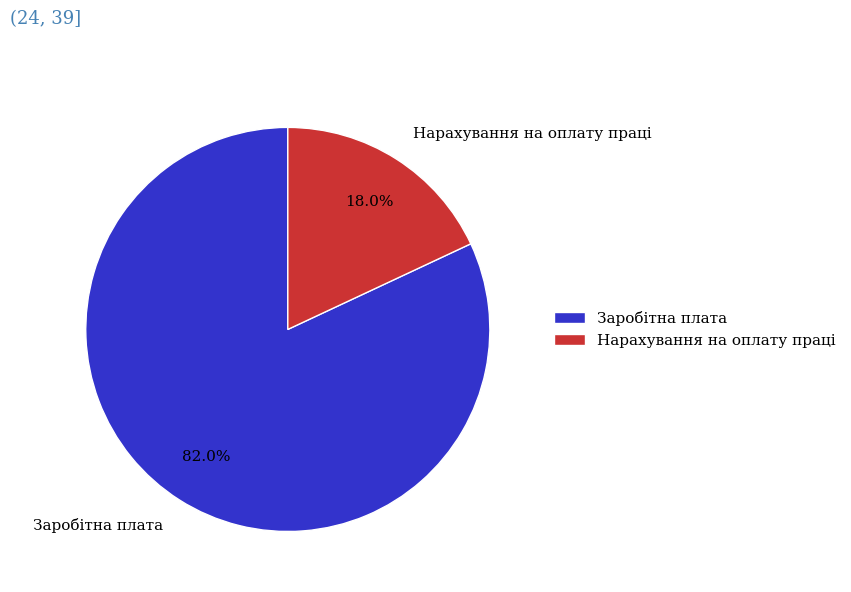

Rank the categories by value from lowest to highest.

Нарахування на оплату праці, Заробітна плата